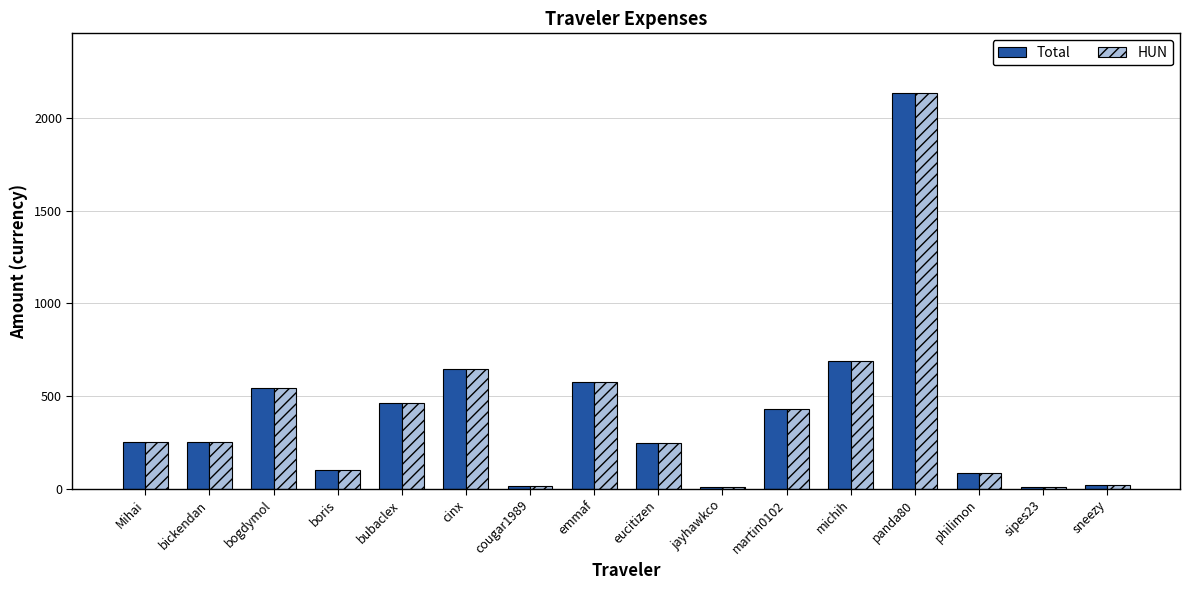

What is the average value of the HUN series?

405.0